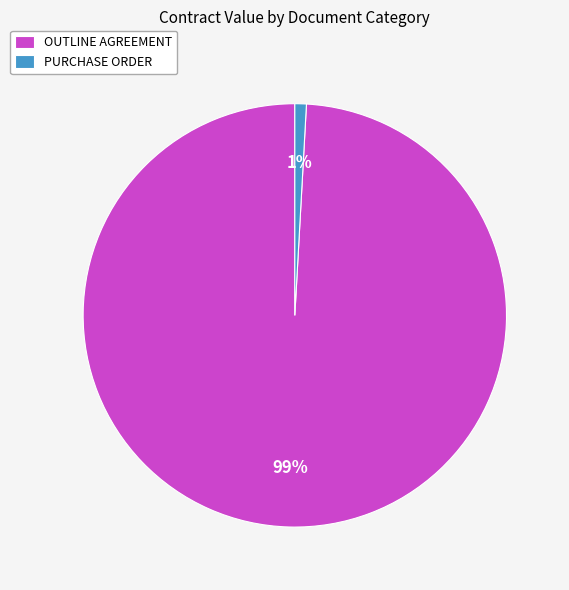

To the nearest percent, what percentage of the pie is OUTLINE AGREEMENT?

99%